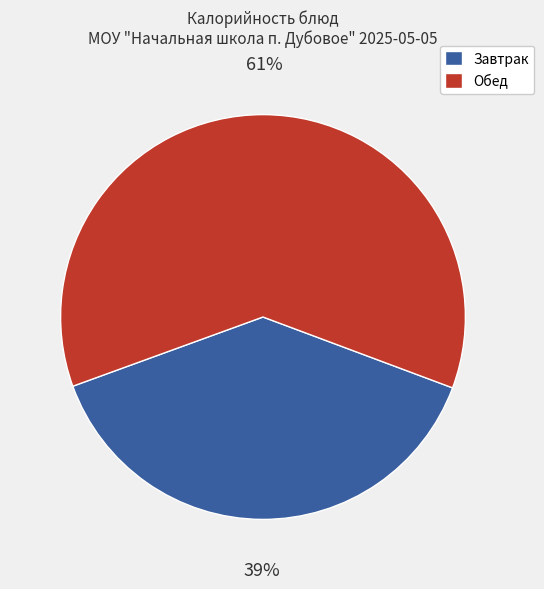

How many segments does this pie chart have?

2